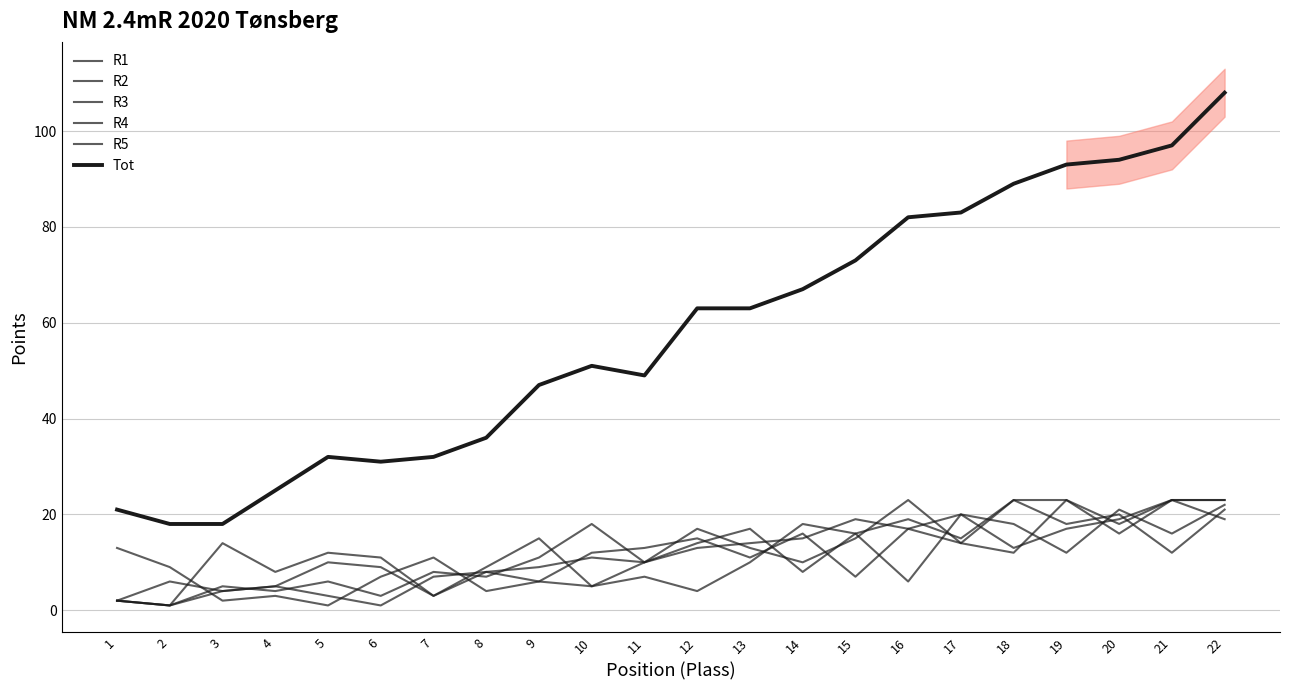

Rank the categories by R5 value from lowest to highest.

2, 1, 6, 4, 3, 5, 8, 7, 11, 14, 9, 18, 13, 17, 15, 20, 12, 10, 22, 16, 19, 21